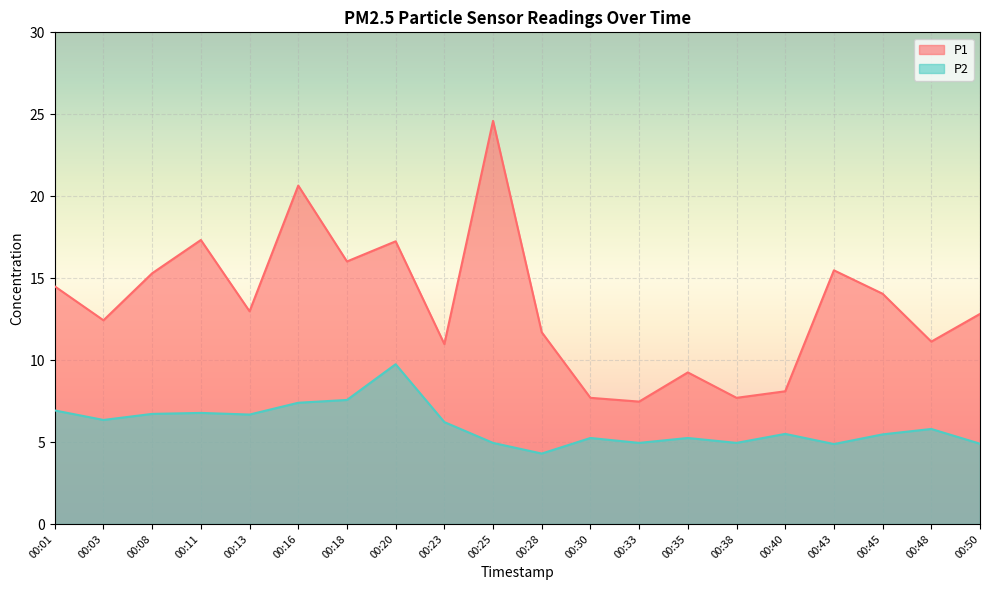

The P1 series shows 24.1 at 00:18. True or false?

False